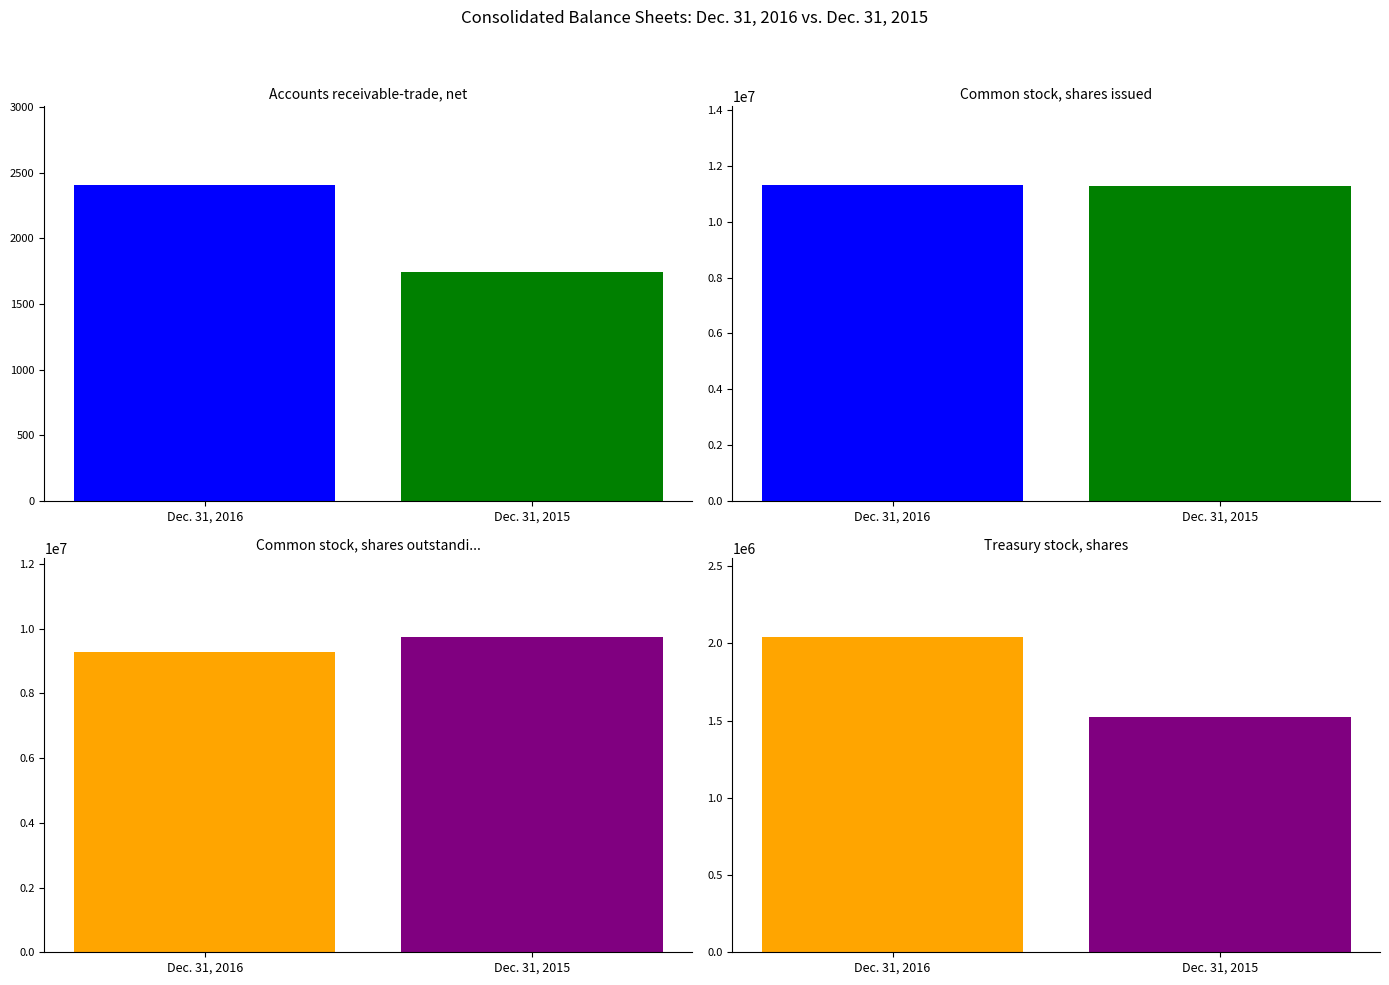

List the labels in order of Dec. 31, 2015 value, smallest first.

Accounts receivable-trade, net, Treasury stock, shares, Common stock, shares outstanding, Common stock, shares issued